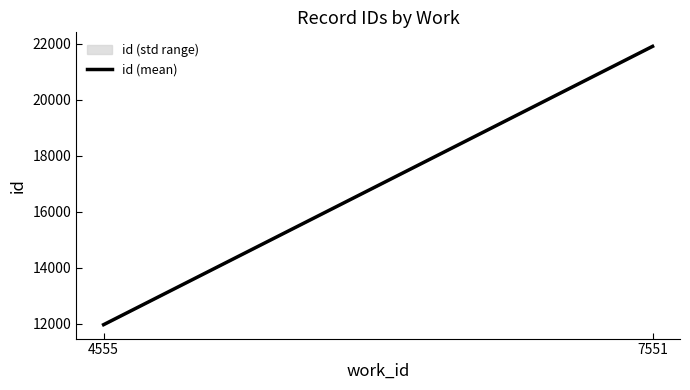

Which has a higher value, 4555 or 7551?

7551